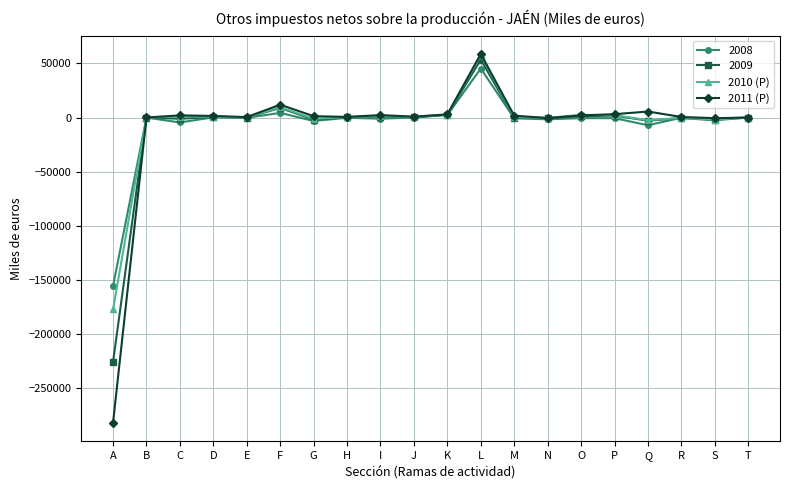

What is the difference between the maximum and minimum values in the 2010 (P) series?

235194